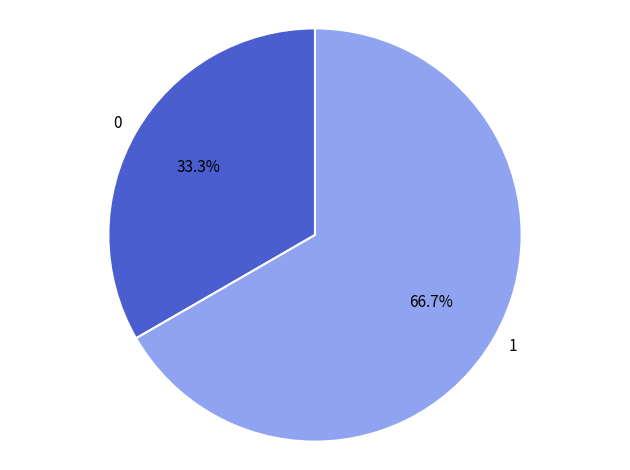

What is the ratio of the value at 1 to the value at 0?

2.0